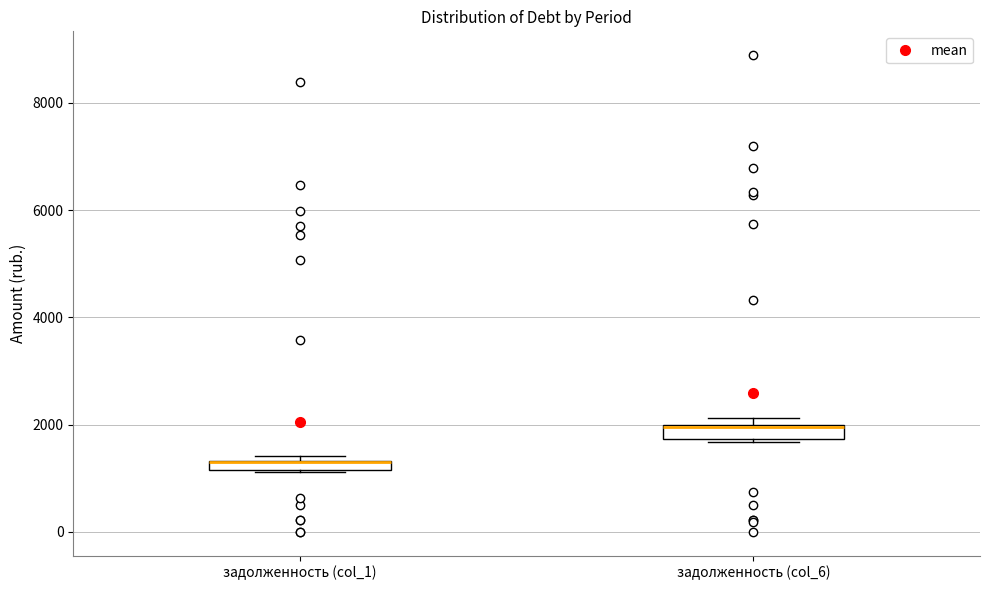

Where is the upper edge of the box for задолженность (col_1) on the y-axis? The values are not printed on the chart, so give them approximately, as read against the axis.

1400